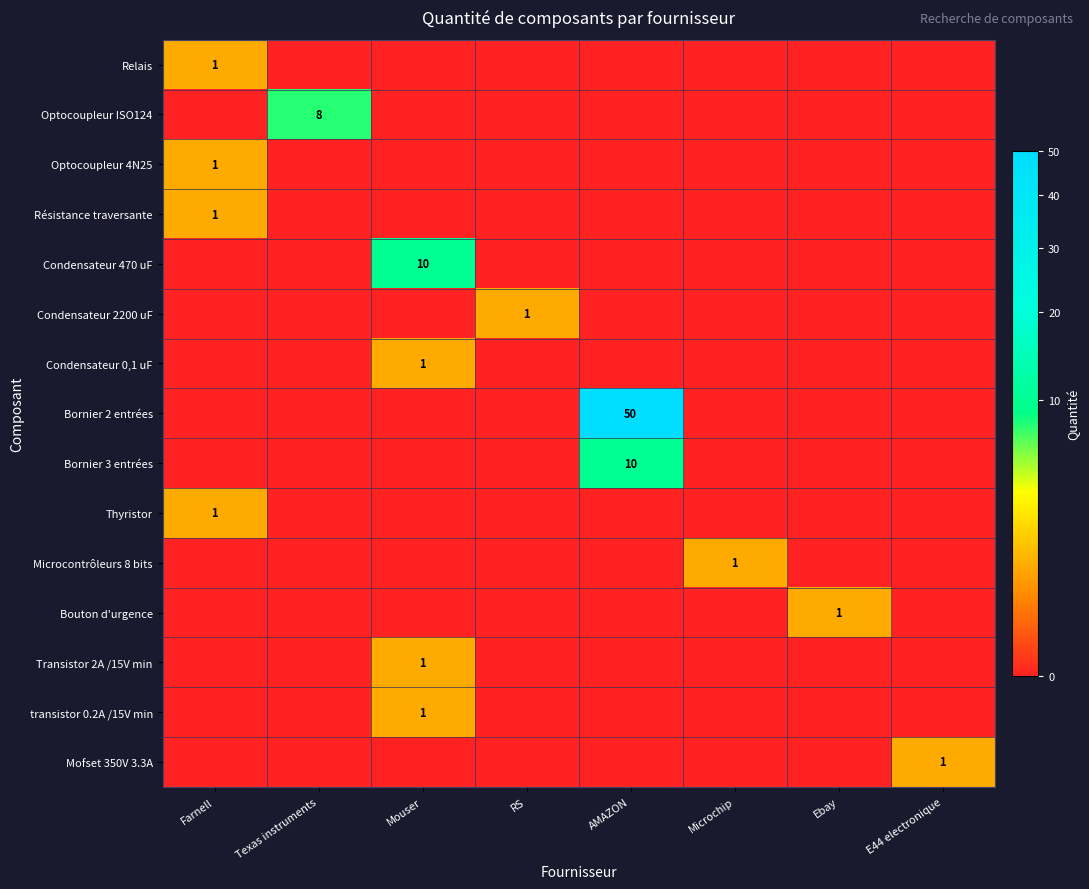

What is the greatest value displayed?

50